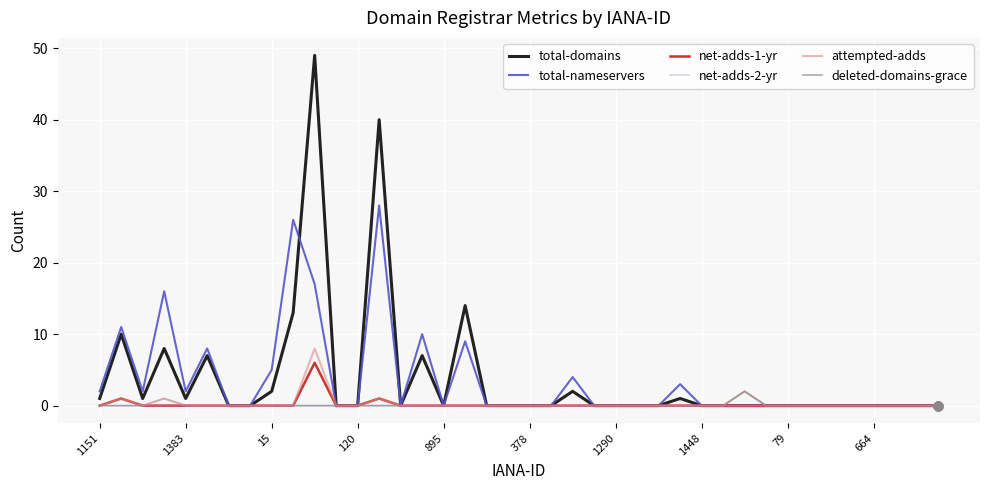

What are all the series names shown in the legend?

total-domains, total-nameservers, net-adds-1-yr, net-adds-2-yr, attempted-adds, deleted-domains-grace